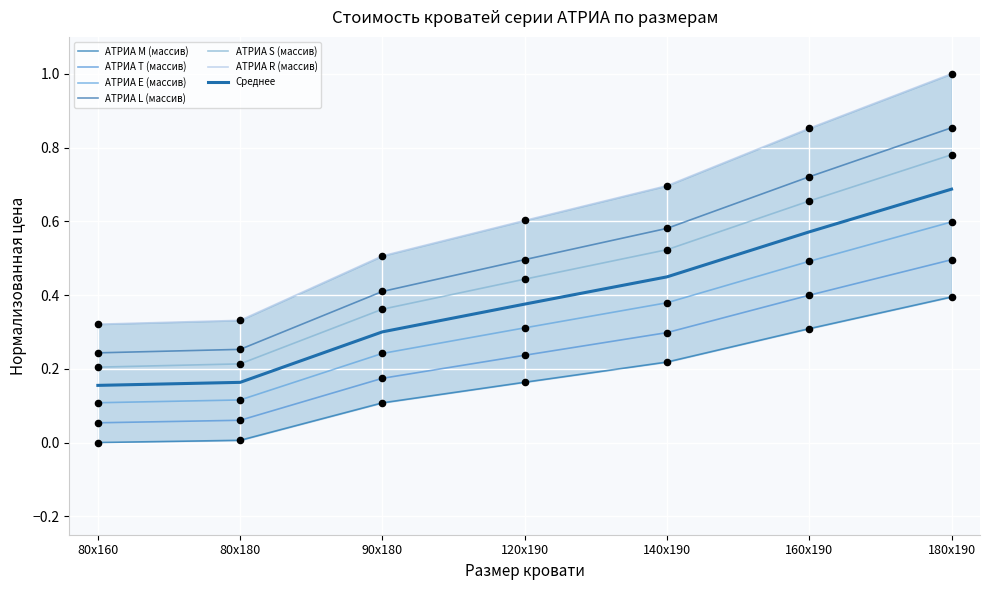

Is the value of АТРИА S (массив) at 180х190 greater than the value of АТРИА R (массив) at 90х180?

Yes